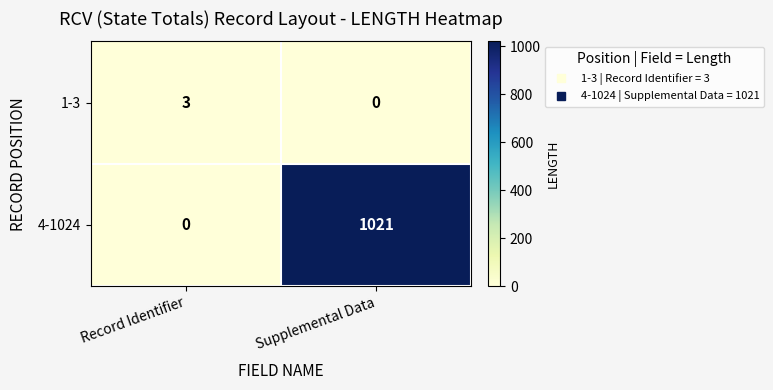

What is the sum of the 1-3 values at Supplemental Data and Record Identifier?

3